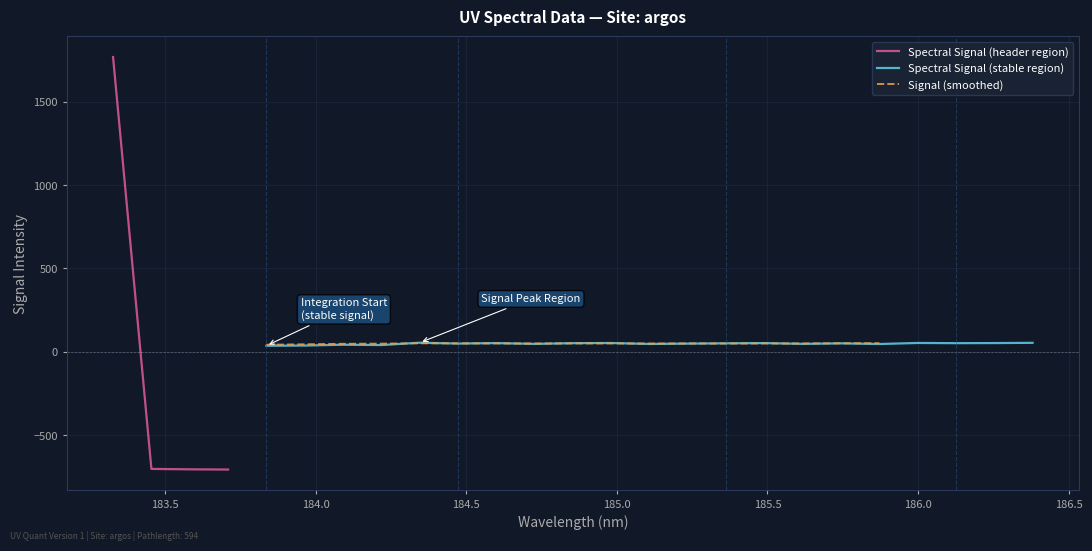

How many positive values are there?

22